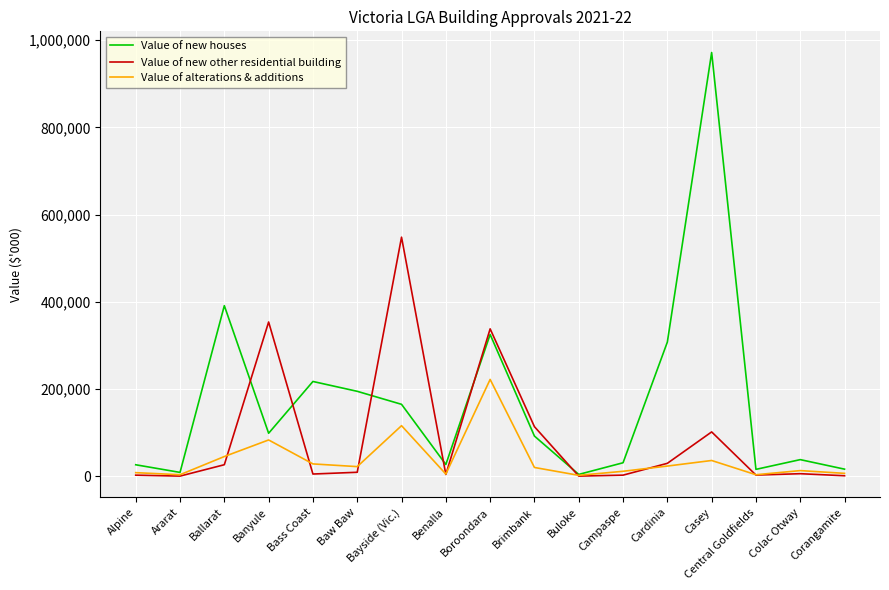

At which label does Value of new other residential building reach its peak?

Bayside (Vic.)